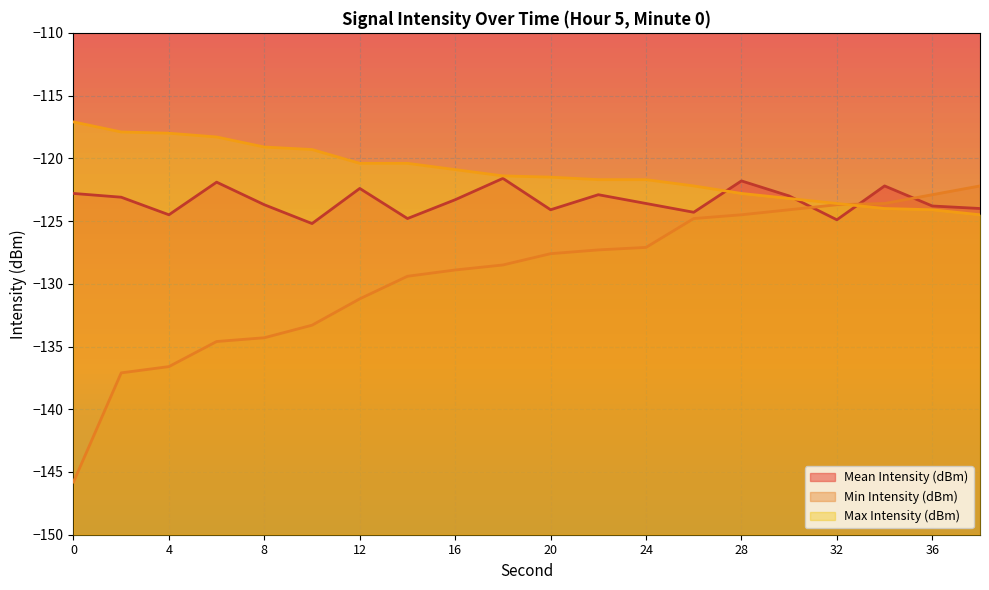

True or false: Min Intensity (dBm) and Mean Intensity (dBm) cross at least once.

True